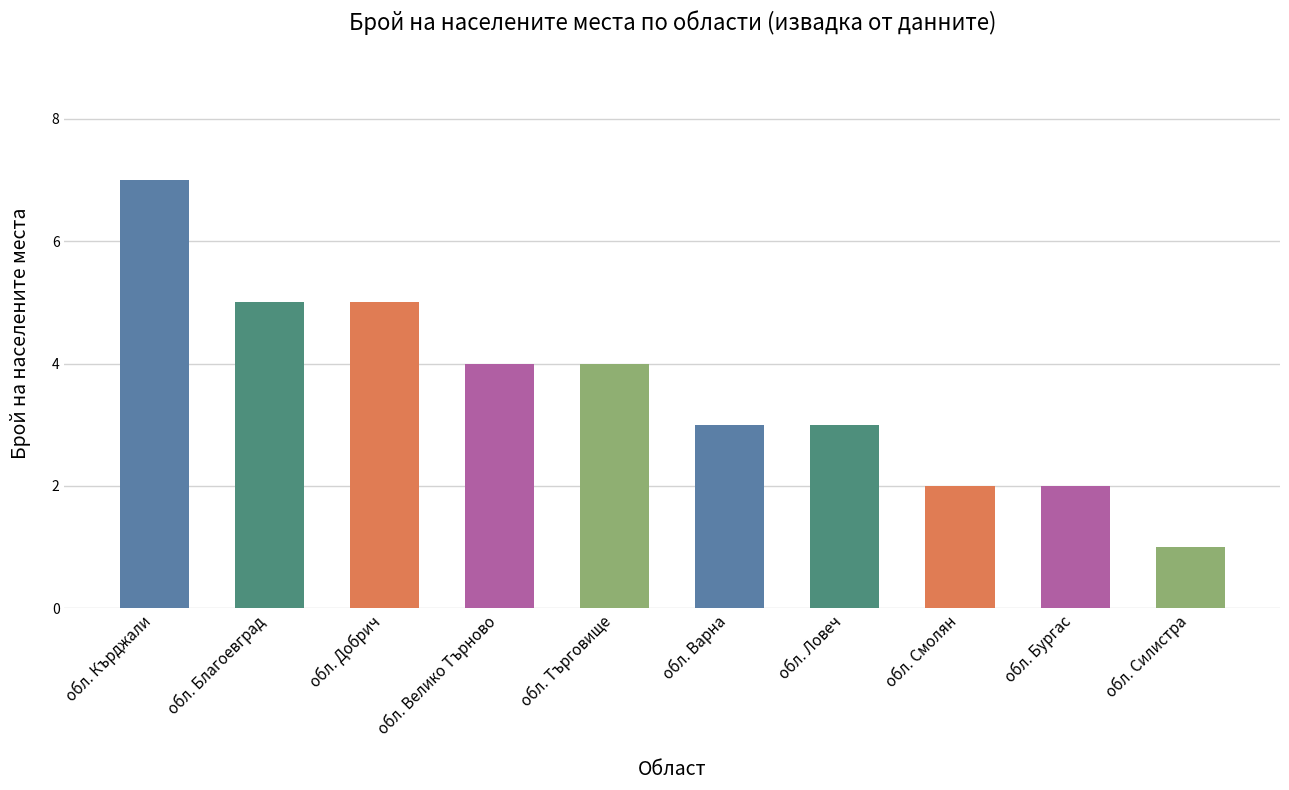

Which has a higher value, обл. Смолян or обл. Добрич?

обл. Добрич